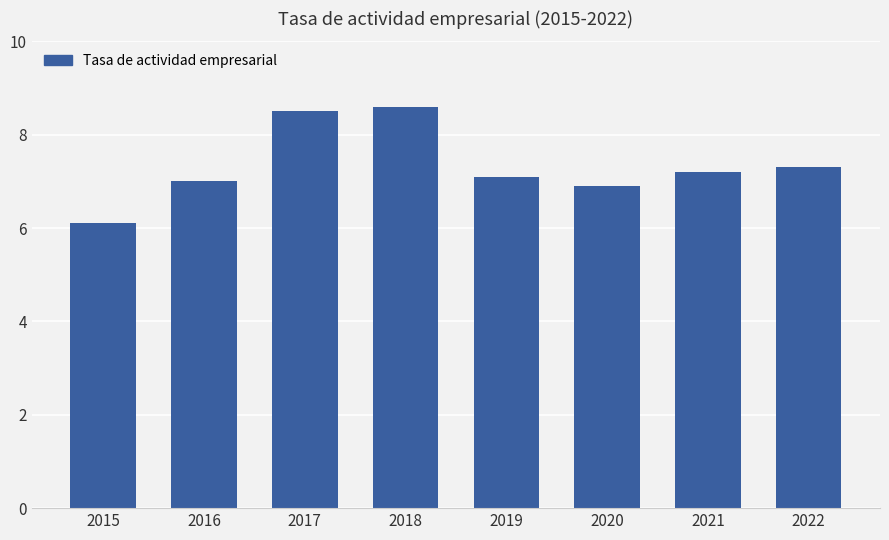

What is the ratio of the value at 2022 to the value at 2017?

0.9